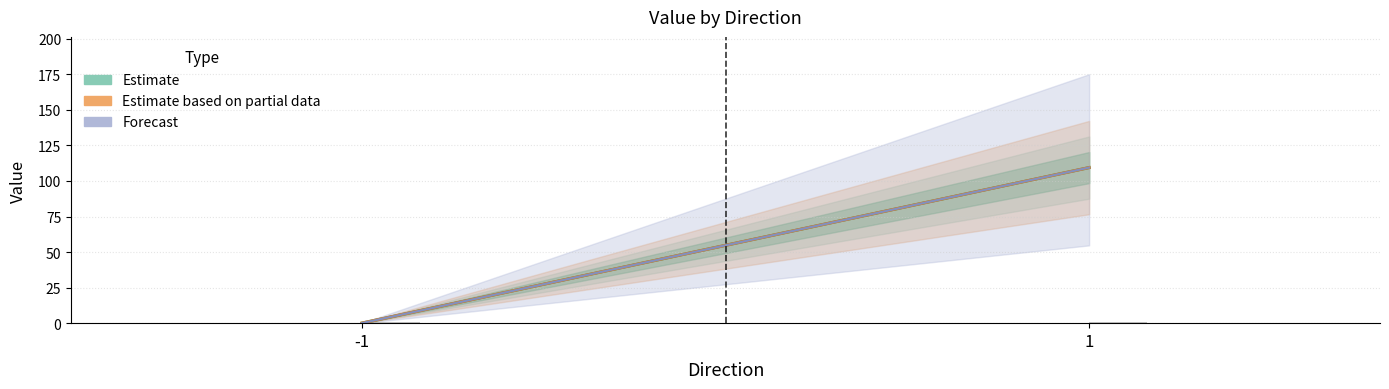

Is it true that Forecast equals 0.0 at -1?

False